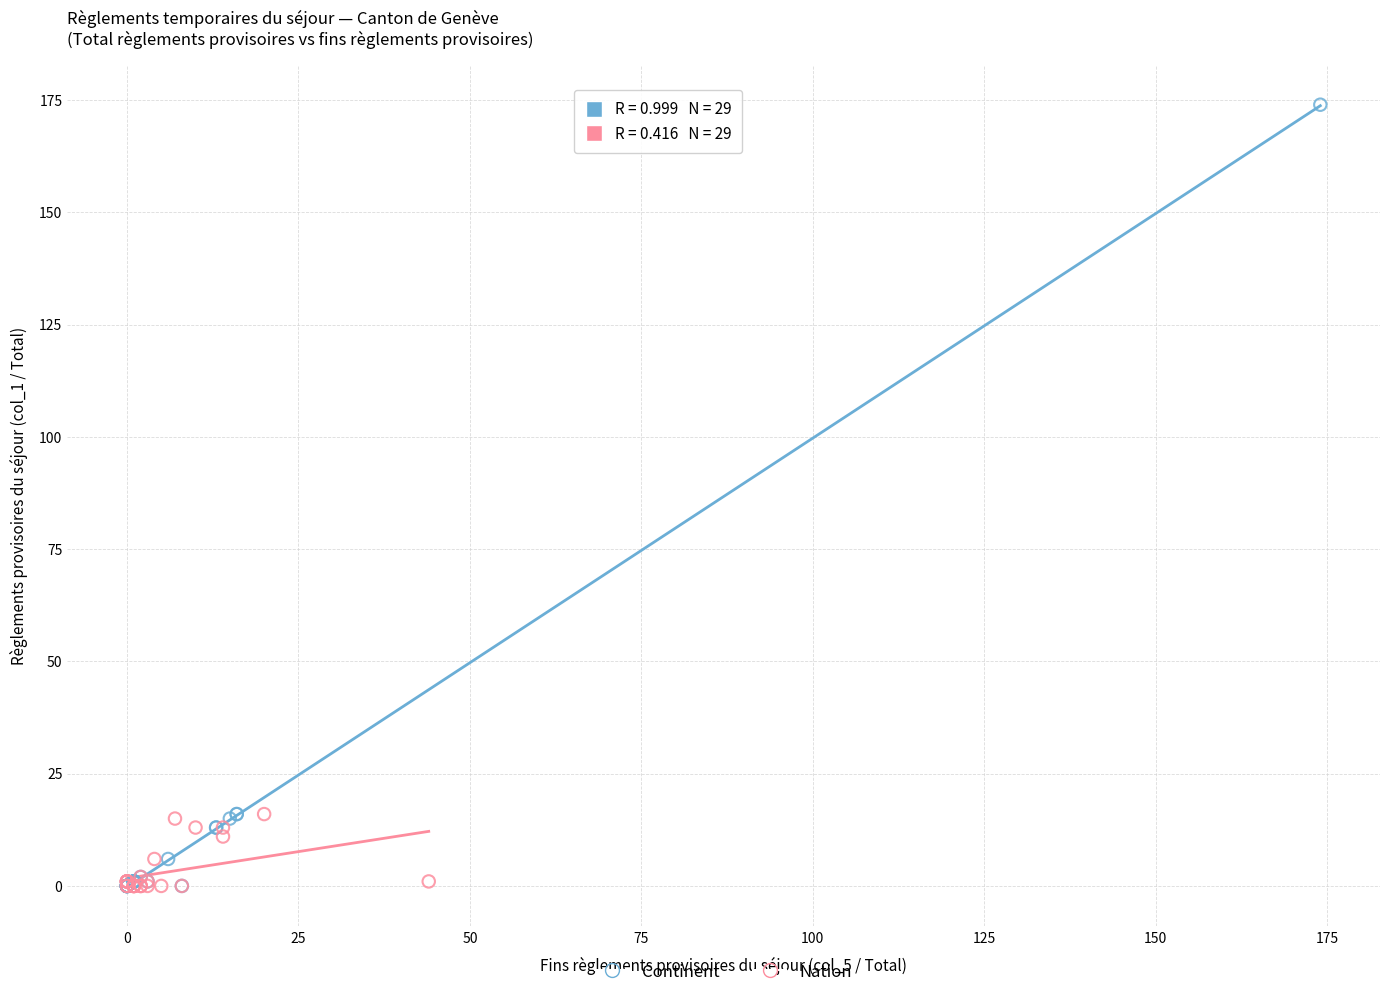

Which series has the largest Y range (max minus min)?

Continent